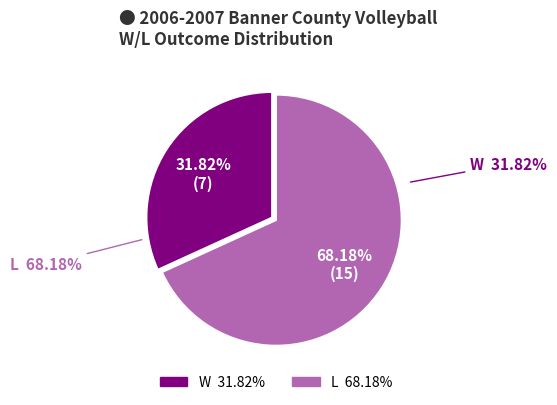

To the nearest percent, what is the difference between the largest and smallest slice percentages?

36%